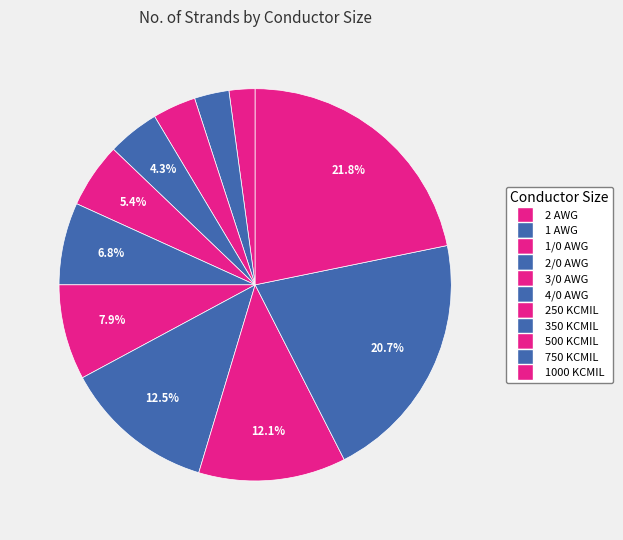

To the nearest percent, what is the combined percentage of 250 KCMIL and 1 AWG?

11%